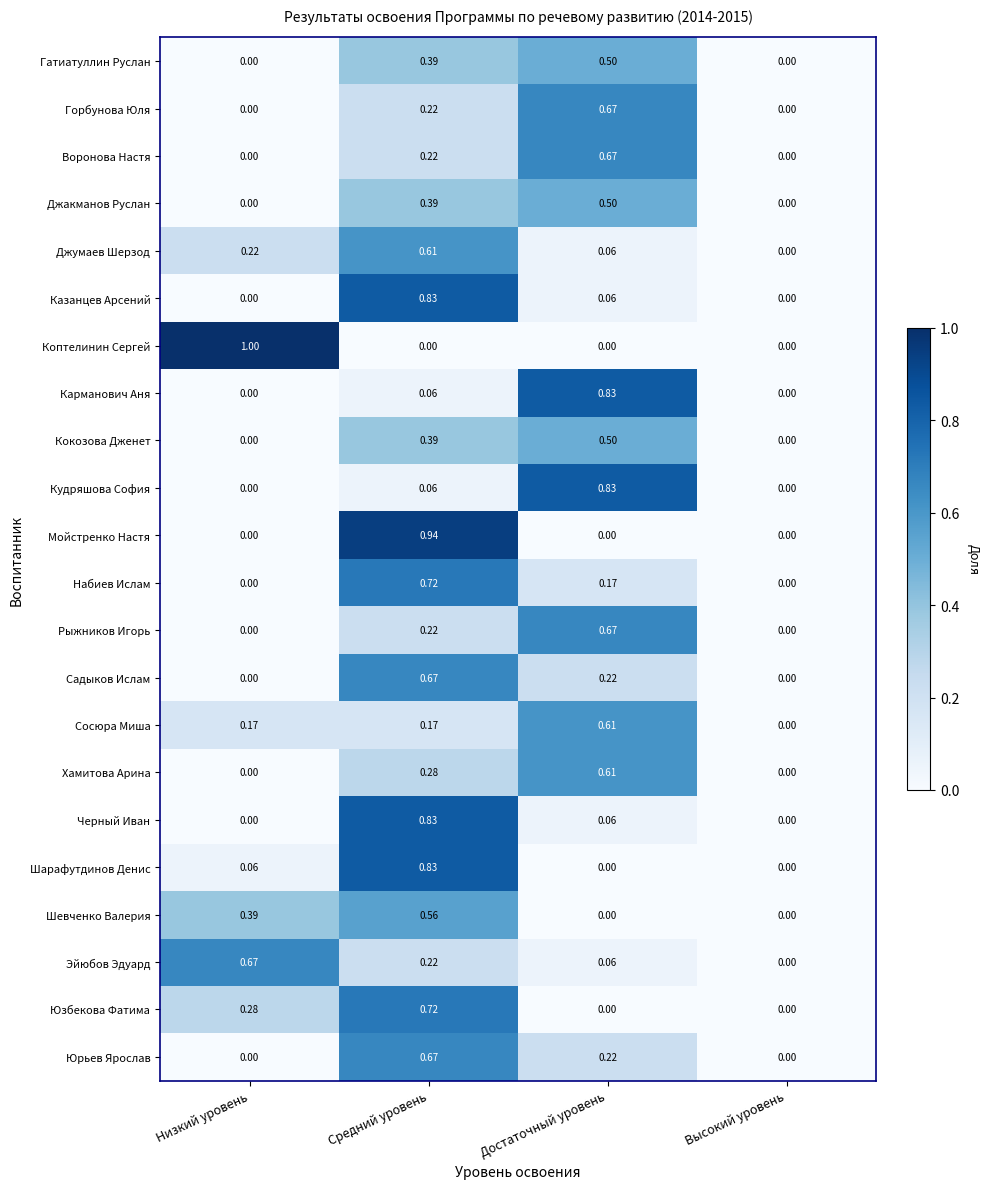

How many values in the Шарафутдинов Денис series exceed 0?

2